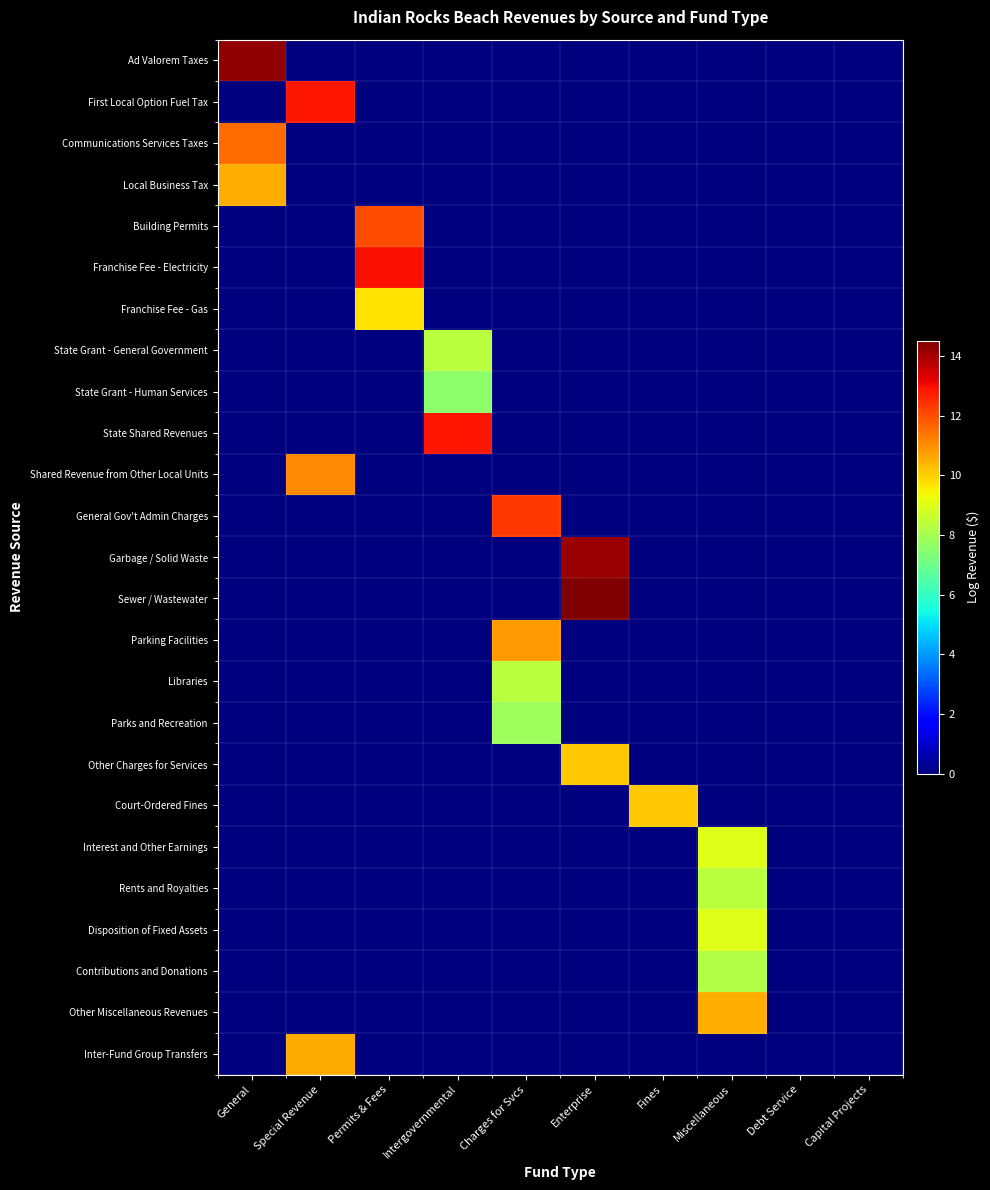

Which series changed the most between General and Fines?

Ad Valorem Taxes